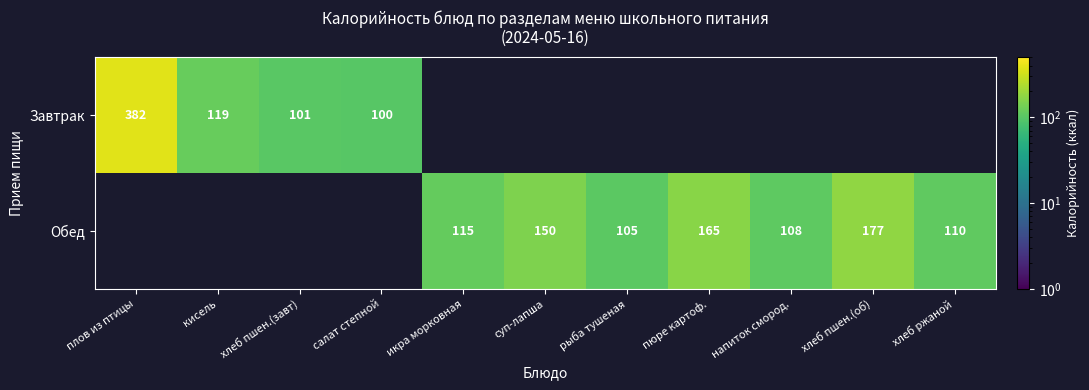

Is the value of Завтрак at хлеб пшен.(завт) greater than the value of Обед at хлеб ржаной?

No